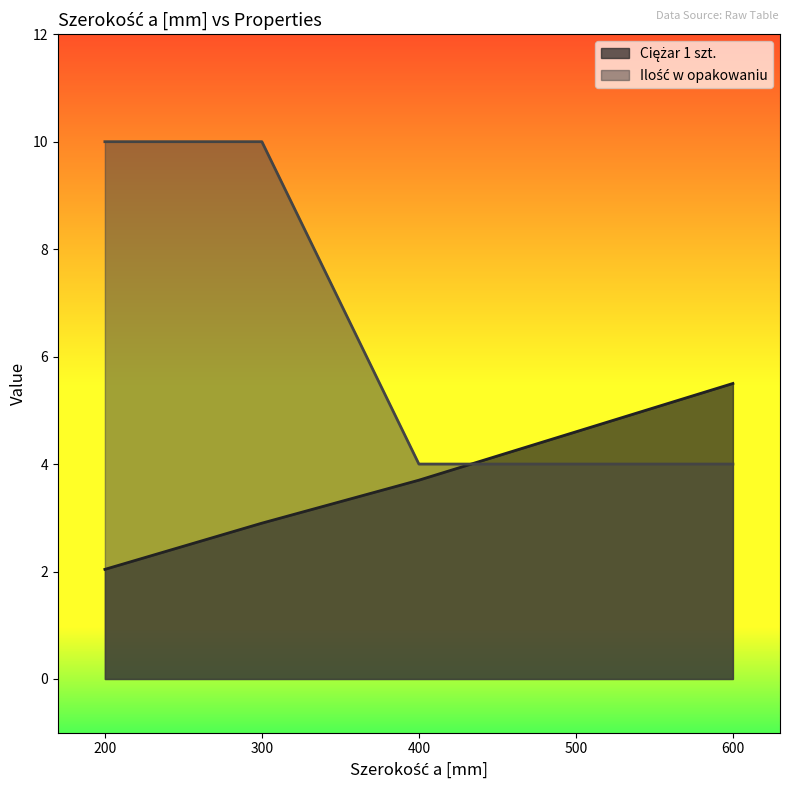

Where is Ilość w opakowaniu nearest to the value 7?

200